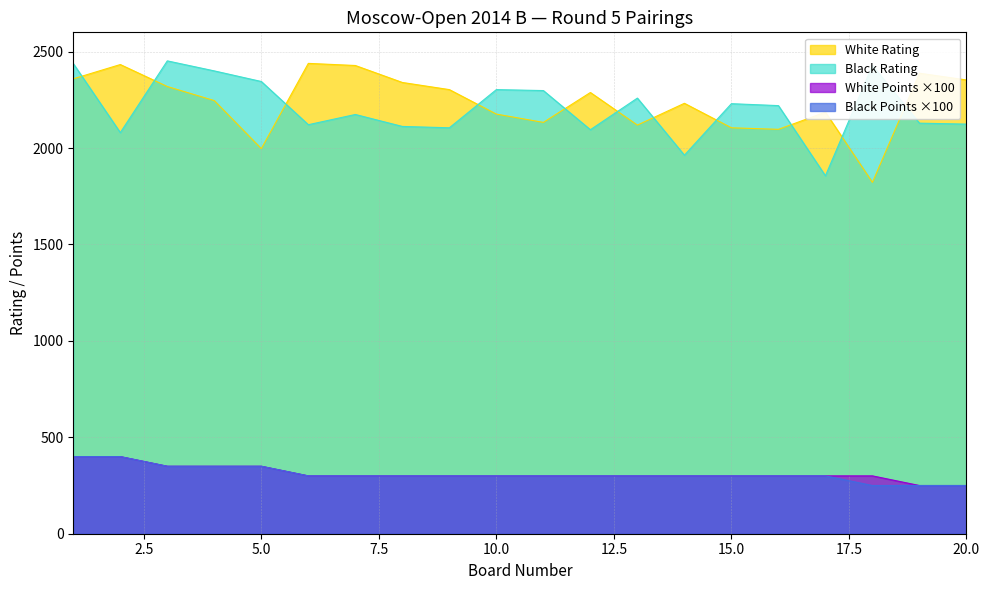

How many interior local peaks does the Black Rating series have?

6